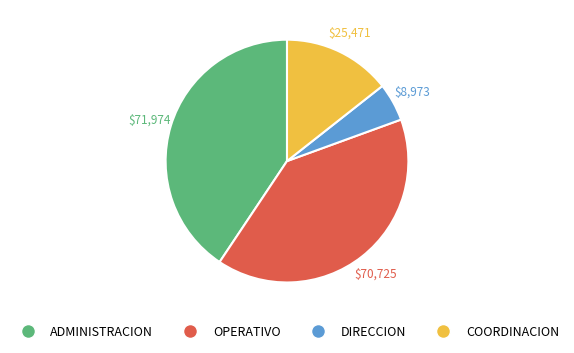

Which slice is the largest?

ADMINISTRACION